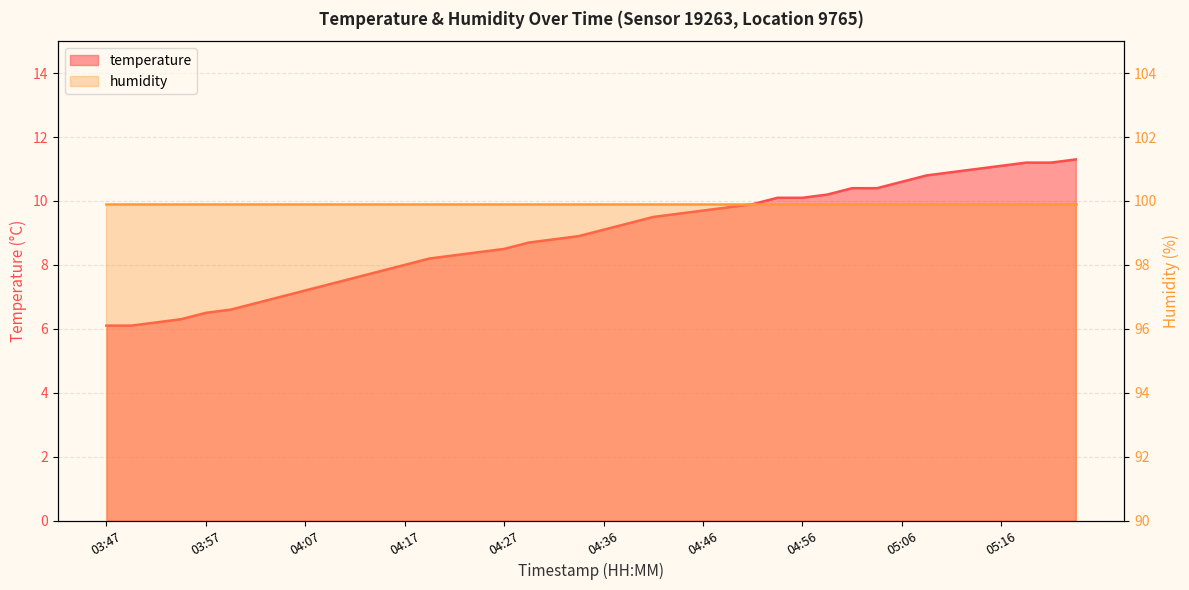

What is the difference between the maximum and minimum values?

5.2